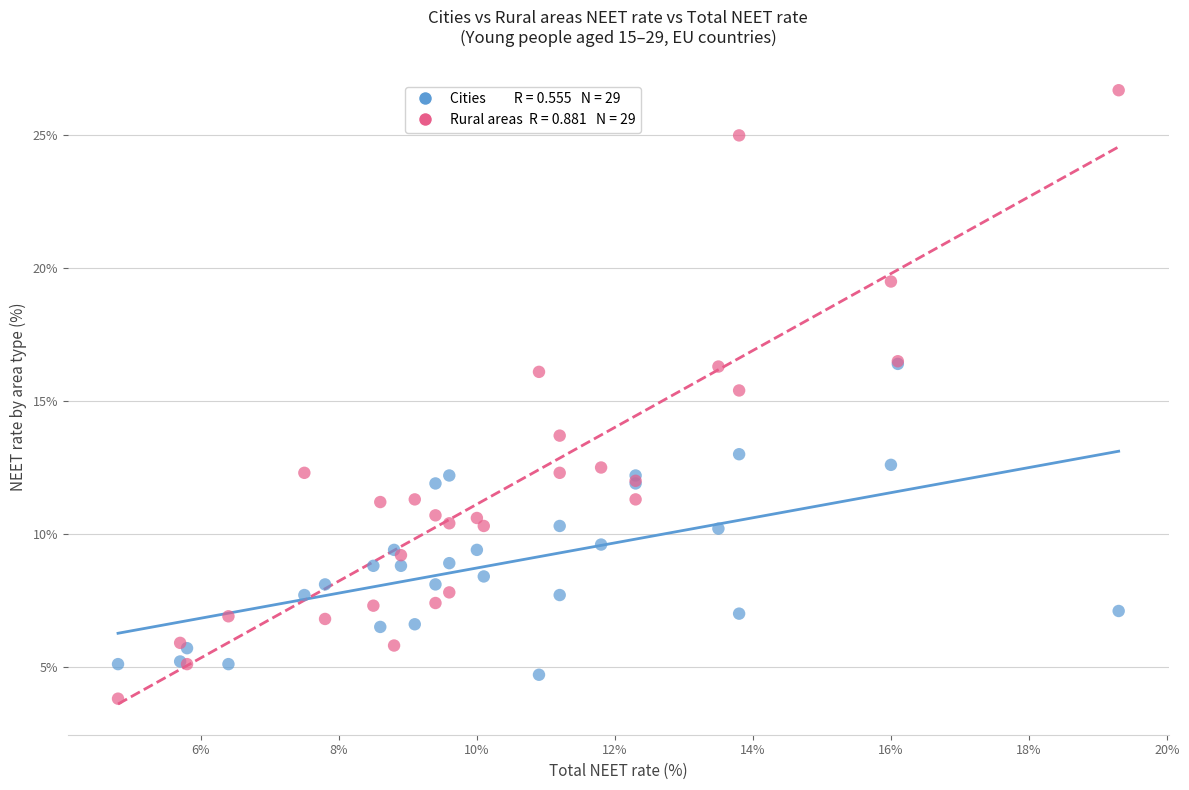

Across all series, what Y value is closest to 15?

15.4